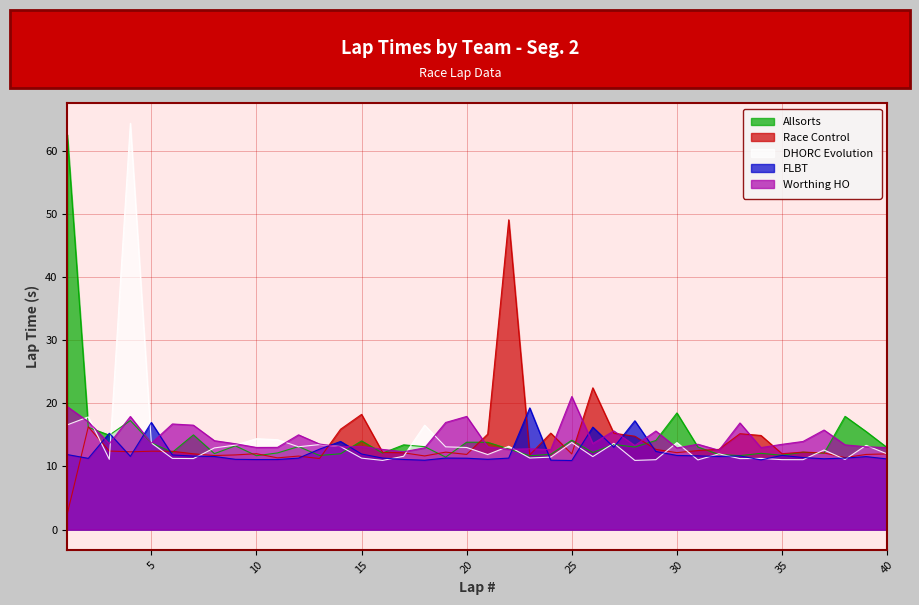

What is the total value across all series at 25?

72.0